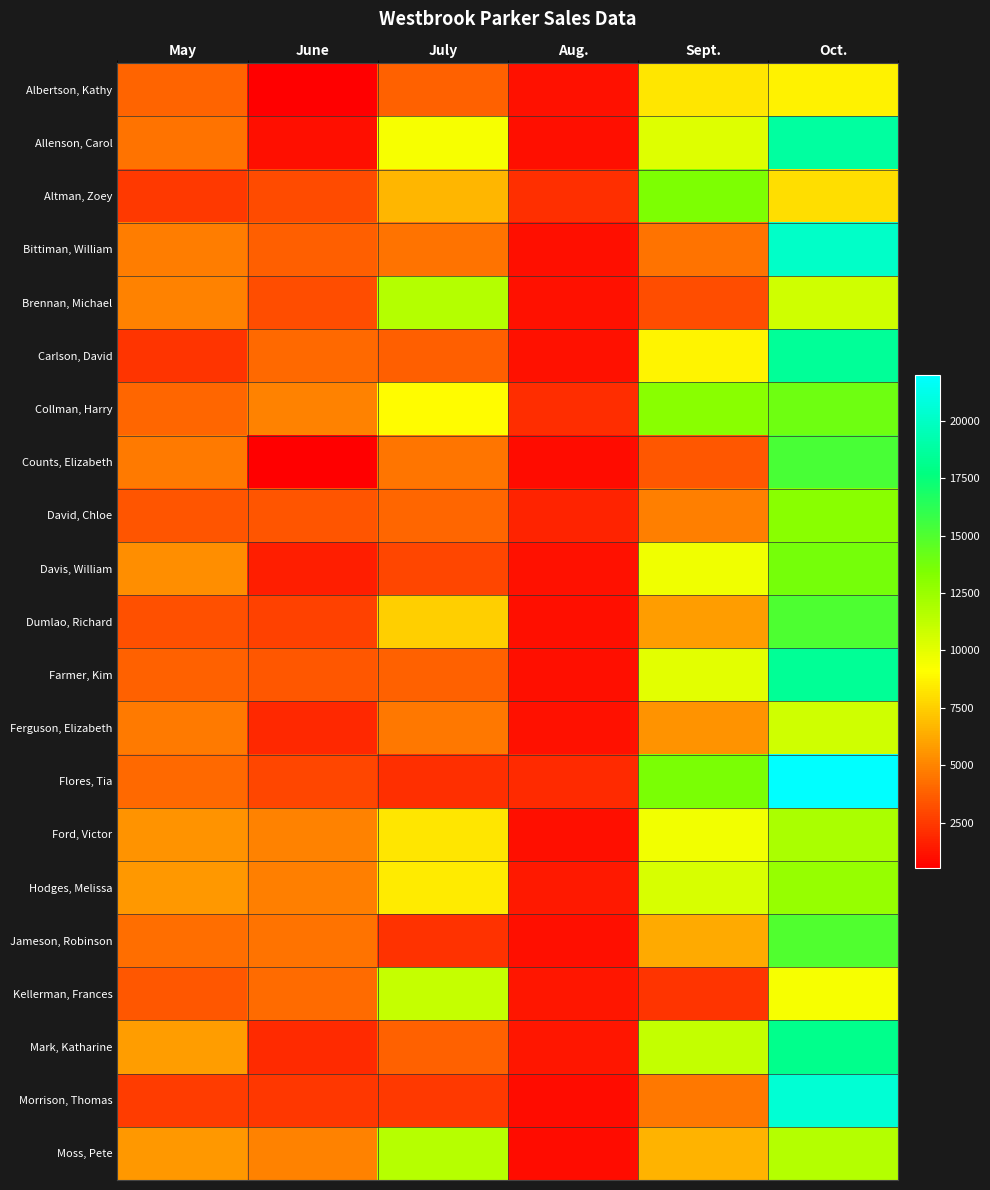

Reading left to right, list all the values displayed in this chart.

Albertson, Kathy: May=3947	June=557	July=3863	Aug.=1117	Sept.=8237	Oct.=8690
Allenson, Carol: May=4411	June=1042	July=9355	Aug.=1100	Sept.=10185	Oct.=18749
Altman, Zoey: May=2521	June=3072	July=6702	Aug.=2116	Sept.=13452	Oct.=8046
Bittiman, William: May=4752	June=3755	July=4415	Aug.=1089	Sept.=4404	Oct.=20114
Brennan, Michael: May=4964	June=3152	July=11601	Aug.=1122	Sept.=3170	Oct.=10733
Carlson, David: May=2327	June=4056	July=3726	Aug.=1135	Sept.=8817	Oct.=18524
Collman, Harry: May=3967	June=4906	July=9007	Aug.=2113	Sept.=13090	Oct.=13953
Counts, Elizabeth: May=4670	June=521	July=4505	Aug.=1024	Sept.=3528	Oct.=15275
David, Chloe: May=3379	June=3428	July=3973	Aug.=1716	Sept.=4839	Oct.=13085
Davis, William: May=5363	June=1562	July=2945	Aug.=1176	Sept.=9642	Oct.=13714
Dumlao, Richard: May=3275	June=2779	July=7549	Aug.=1101	Sept.=5850	Oct.=15065
Farmer, Kim: May=3860	June=3470	July=3862	Aug.=1040	Sept.=10024	Oct.=18389
Ferguson, Elizabeth: May=4685	June=1913	July=4596	Aug.=1126	Sept.=5503	Oct.=10686
Flores, Tia: May=4052	June=2883	July=2142	Aug.=2012	Sept.=13547	Oct.=21983
Ford, Victor: May=5541	June=4931	July=8283	Aug.=1054	Sept.=9543	Oct.=11967
Hodges, Melissa: May=5667	June=4798	July=8420	Aug.=1389	Sept.=10468	Oct.=12677
Jameson, Robinson: May=4269	June=4459	July=2248	Aug.=1058	Sept.=6267	Oct.=14982
Kellerman, Frances: May=3502	June=4172	July=11074	Aug.=1282	Sept.=2365	Oct.=9380
Mark, Katharine: May=5853	June=2011	July=3807	Aug.=1348	Sept.=11110	Oct.=18047
Morrison, Thomas: May=2586	June=2398	July=2453	Aug.=1020	Sept.=4612	Oct.=20525
Moss, Pete: May=5714	June=4960	July=11507	Aug.=1010	Sept.=6599	Oct.=11626